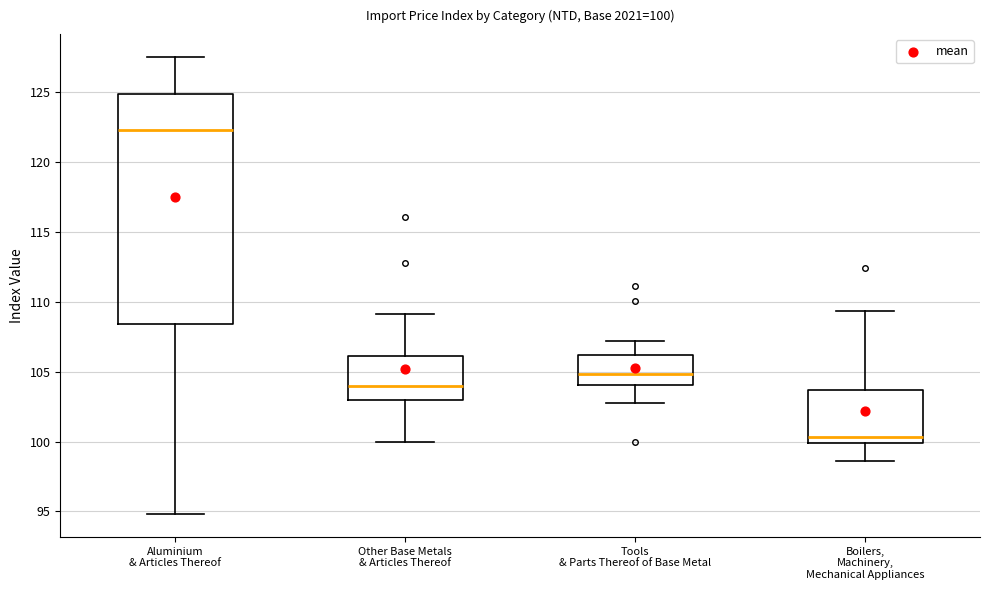

Which box is the tallest, from its lower edge to its upper edge?

Aluminium & Articles Thereof